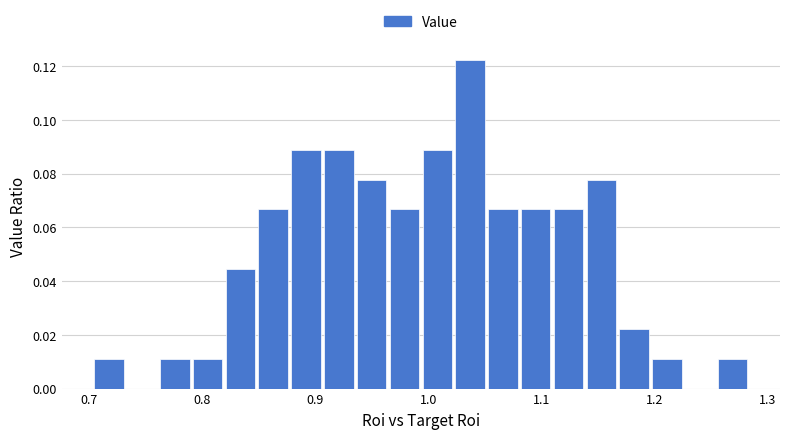

Read against the x-axis, roughly where is the centre of the tallest bar?

1.04